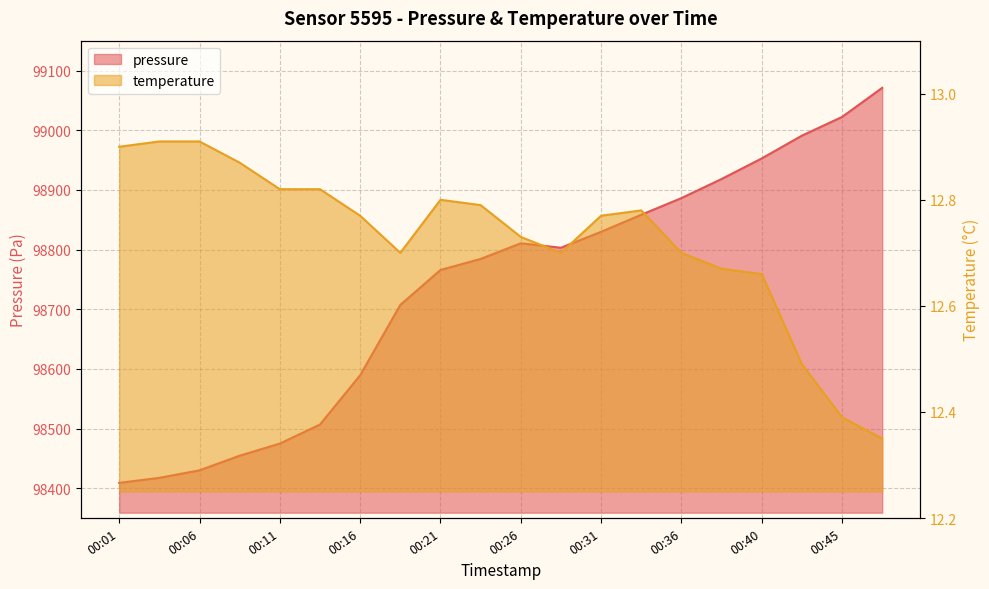

At how many categories does at least one series exceed 50309?

20